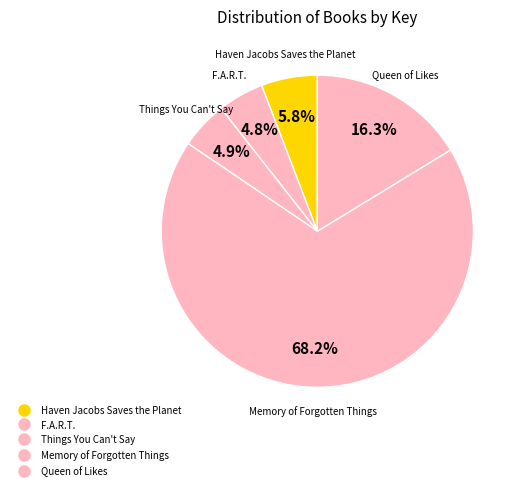

Count the number of slices in the pie.

5